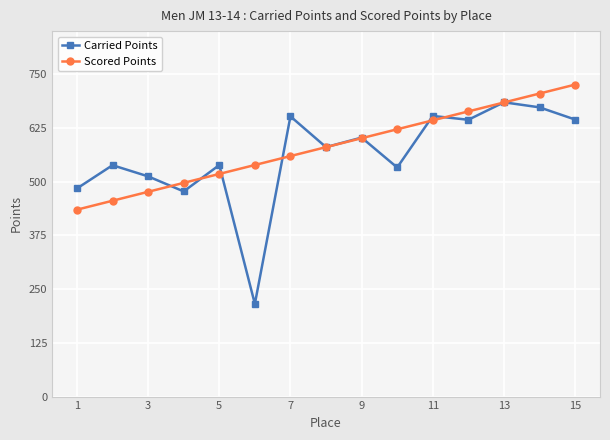

What is the value of the Carried Points point at the 15th from the left?

644.3